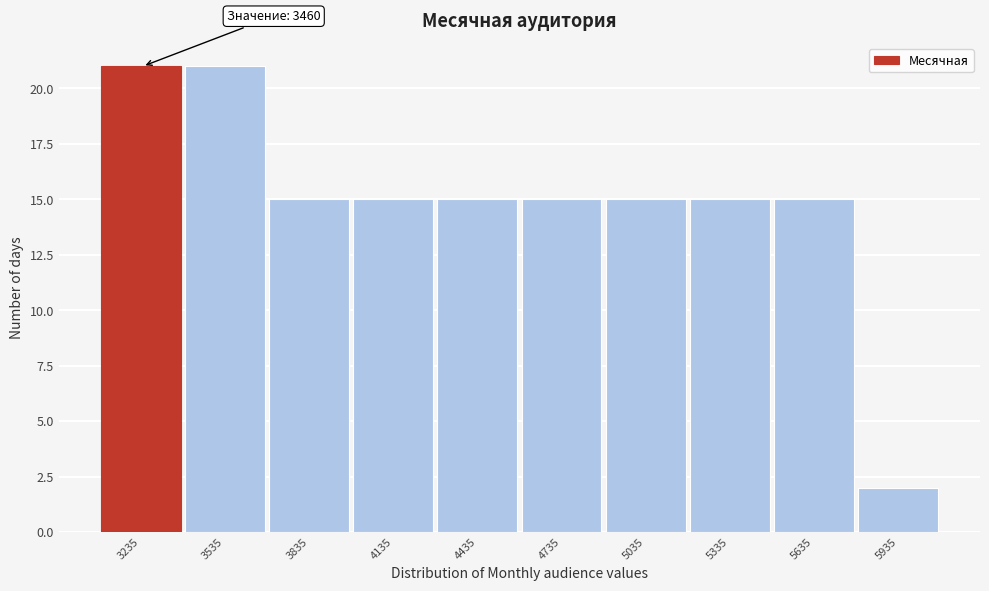

Reading left to right, list all the values displayed in this chart.

21	21	15	15	15	15	15	15	15	2